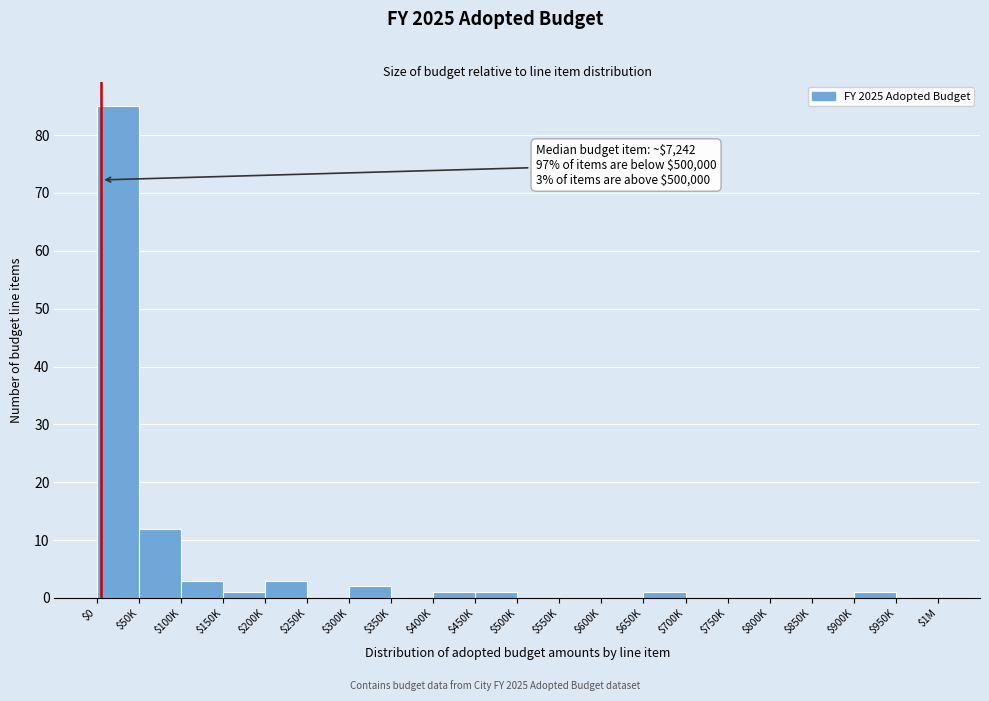

The chart shows a value of -52 at $350K. True or false?

False